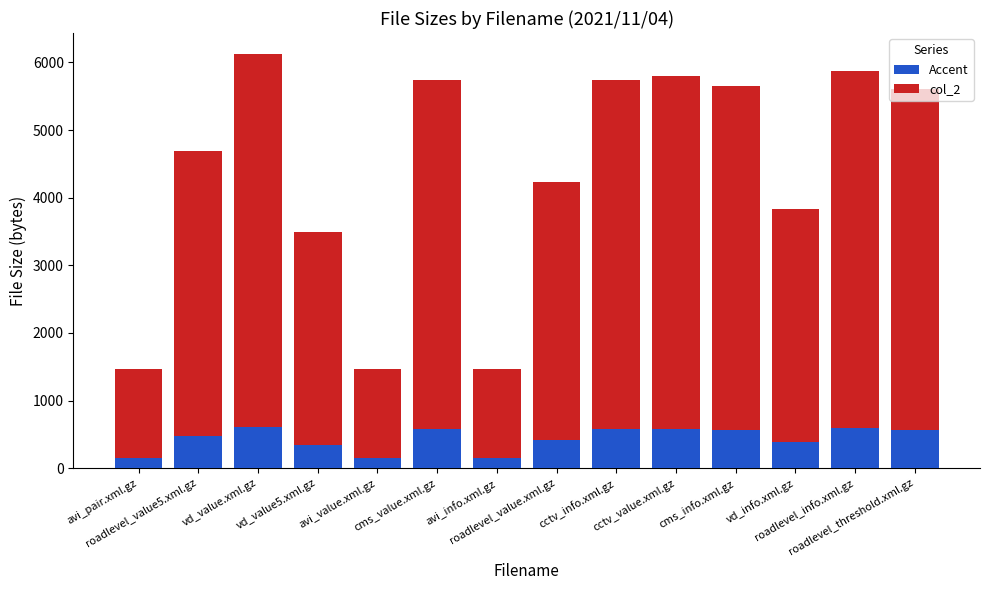

How many bars are there in total?

14